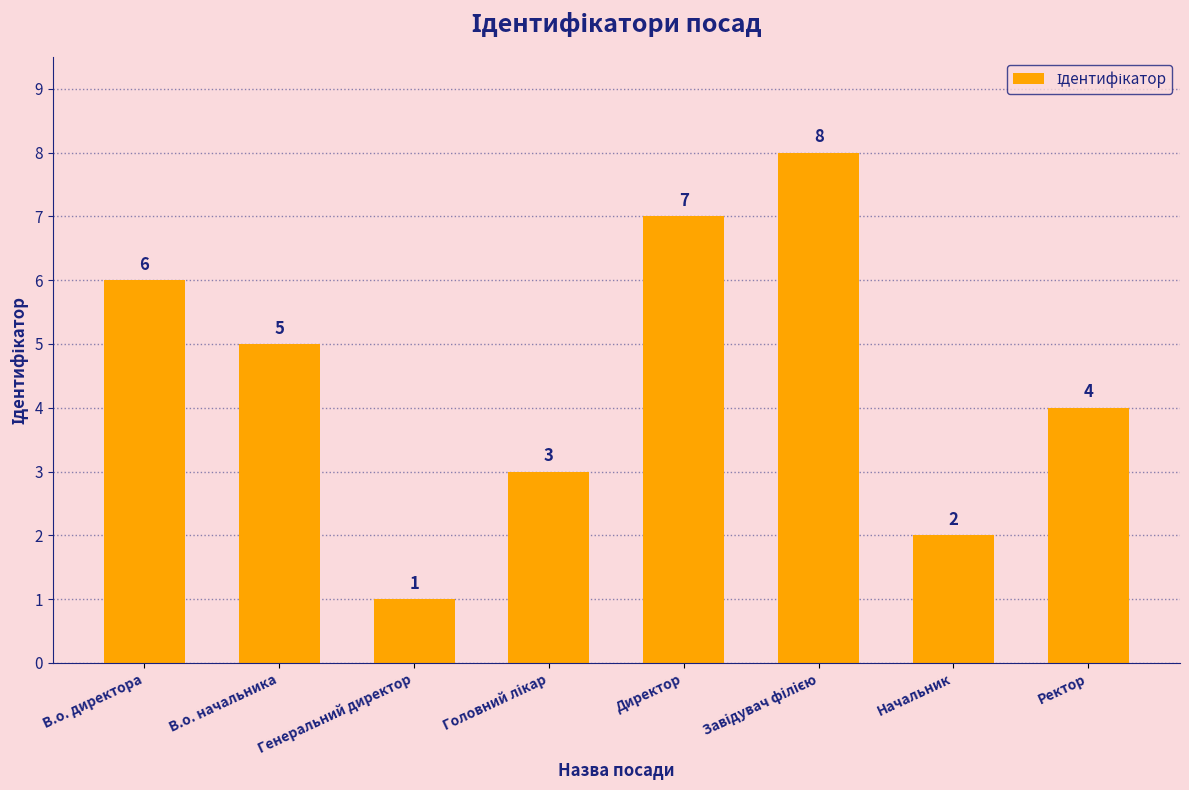

Where is the data nearest to the value 4?

Ректор